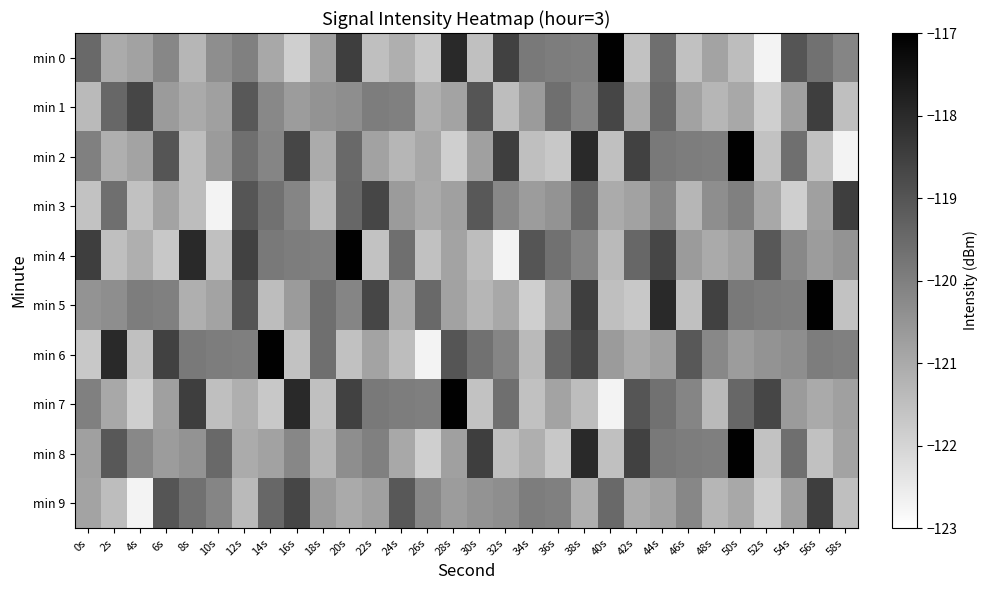

How many series are shown in this chart?

10